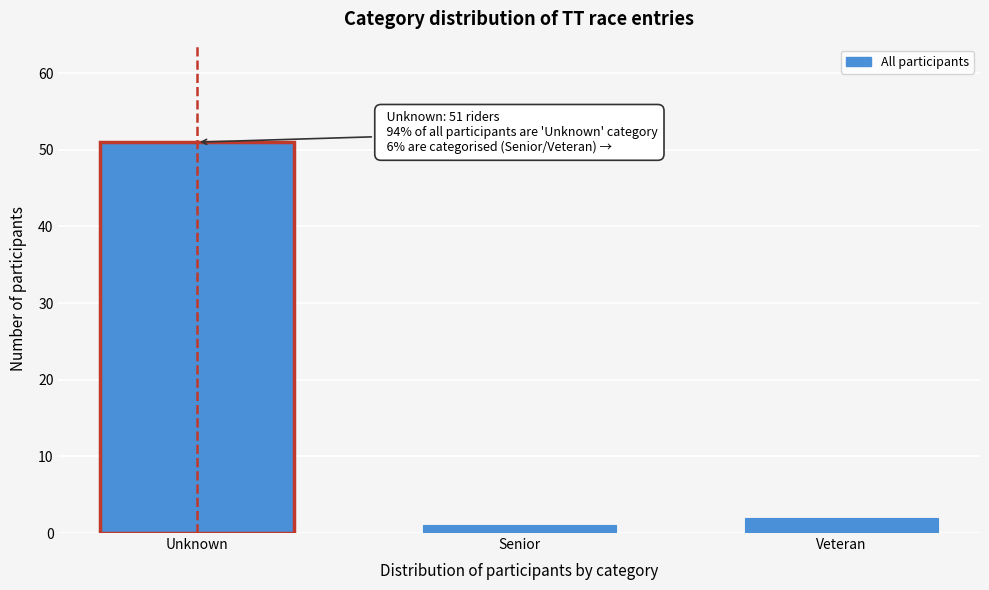

Reading left to right, list all the values displayed in this chart.

51	1	2